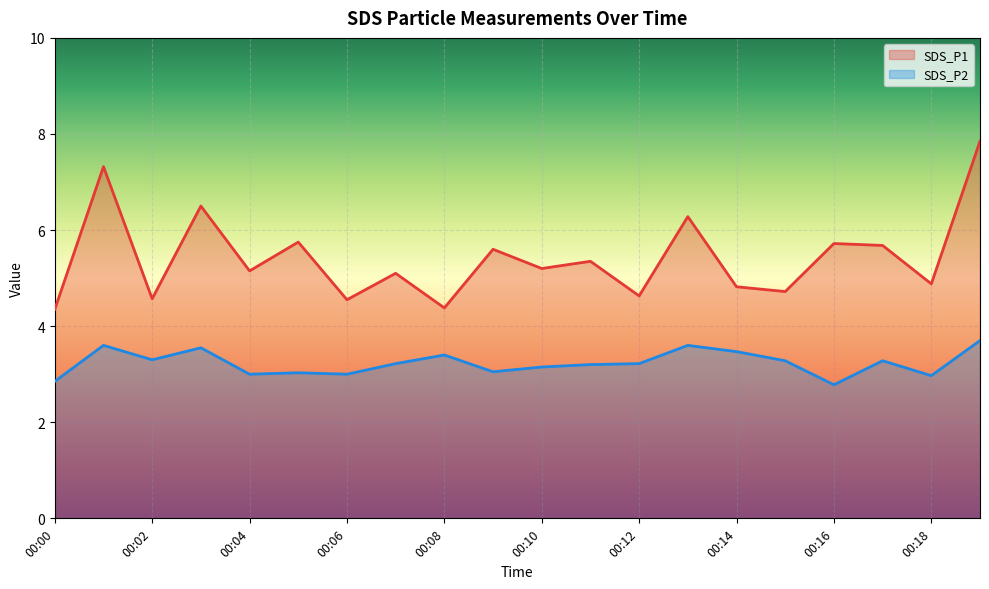

True or false: SDS_P1 and SDS_P2 cross at least once.

False